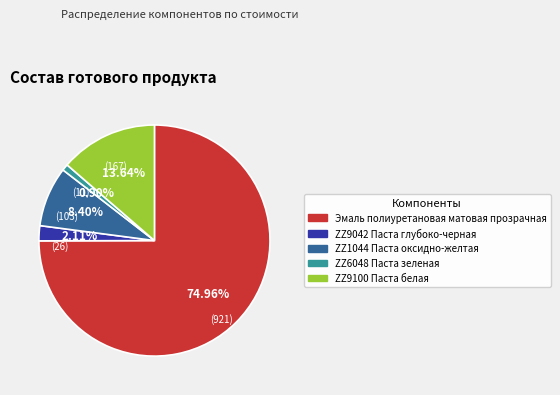

Which category has the biggest portion of the pie?

Эмаль полиуретановая матовая прозрачная